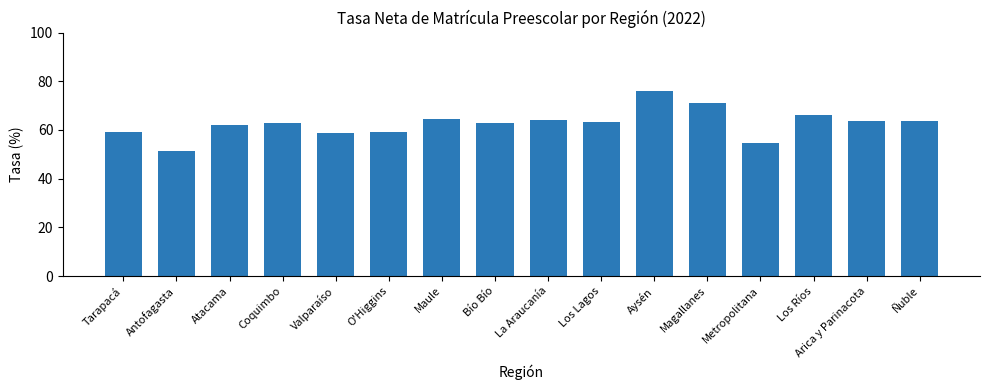

What is the label of the 3rd bar from the left?

Atacama